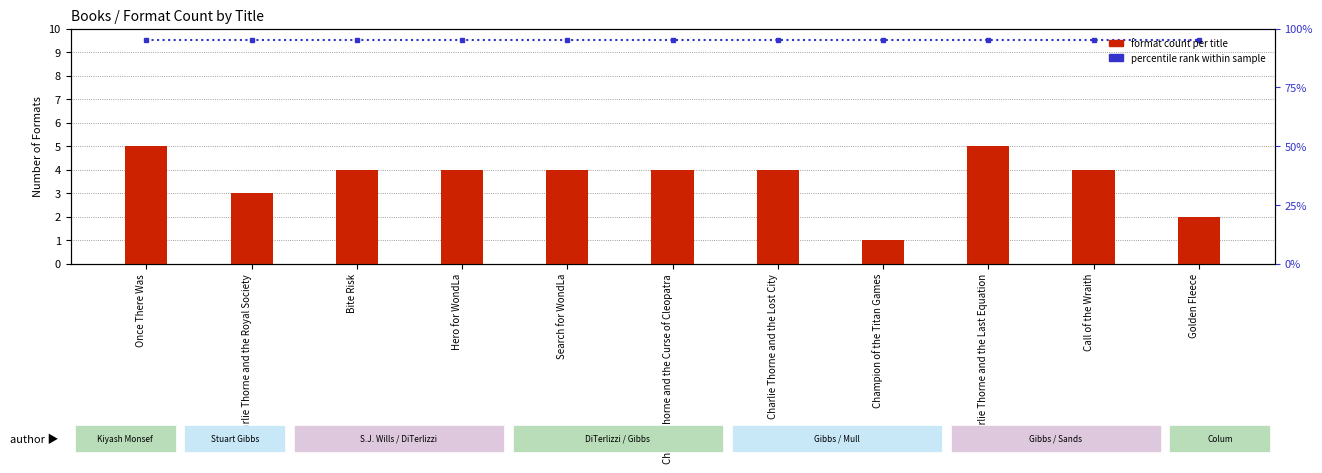

Reading right to left, list all the values displayed in this chart.

percentile rank within sample: 9.5	9.5	9.5	9.5	9.5	9.5	9.5	9.5	9.5	9.5	9.5
format count per title: 2.0	4.0	5.0	1.0	4.0	4.0	4.0	4.0	4.0	3.0	5.0